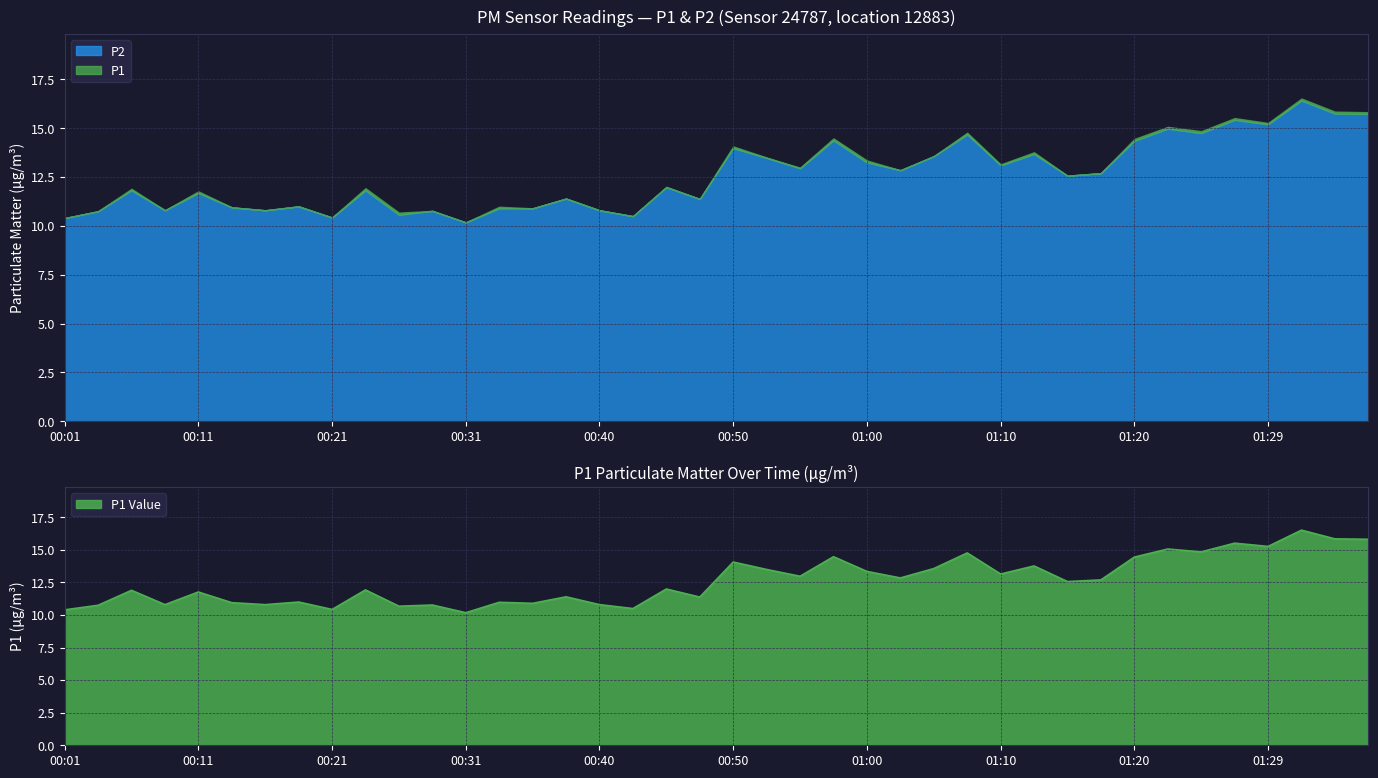

What is the difference between the second highest and second lowest values?

5.4